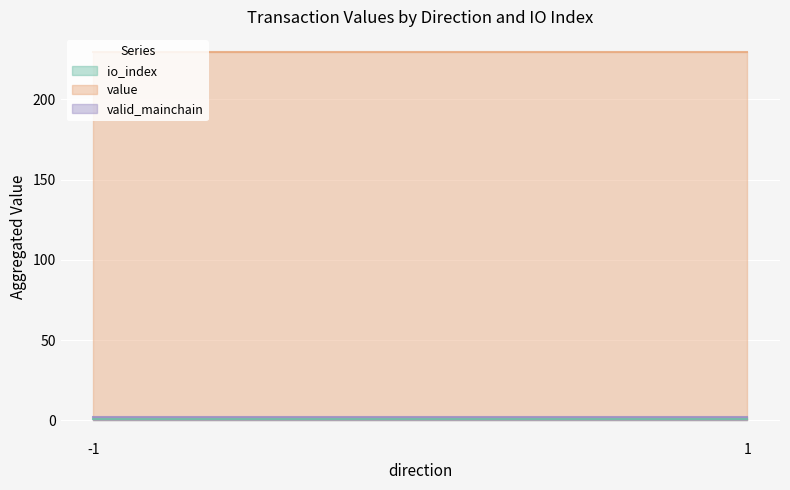

What are all the series names shown in the legend?

io_index, value, valid_mainchain